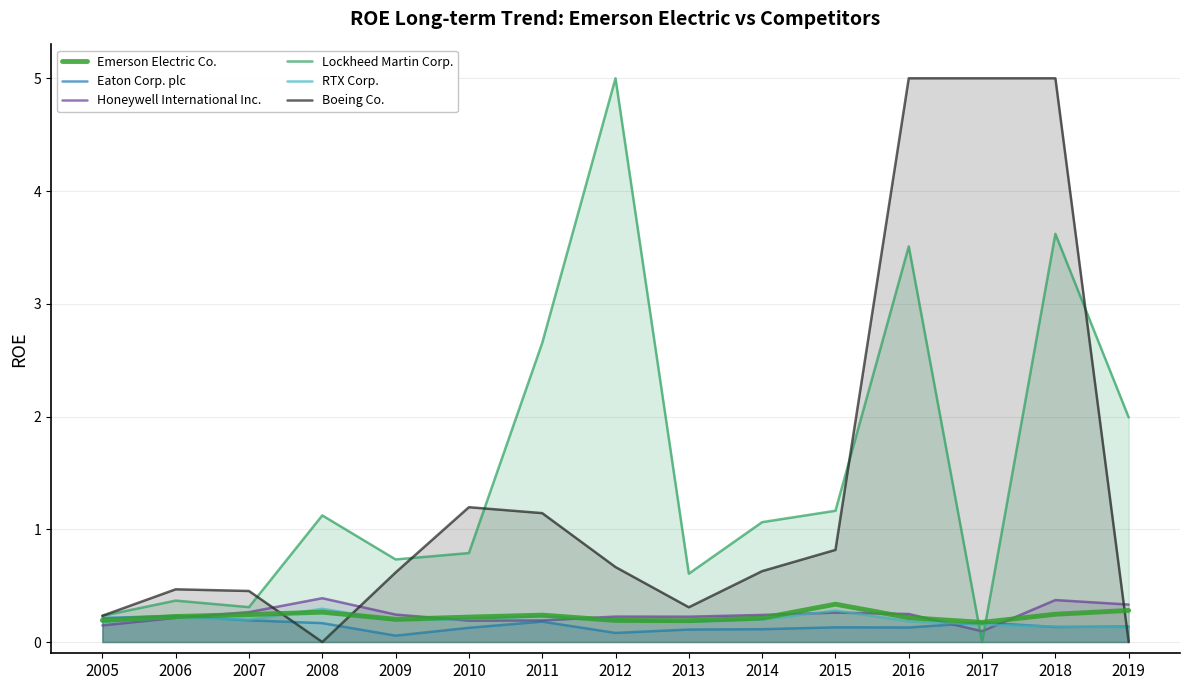

At which category does Eaton Corp. plc reach its first local valley?

2009